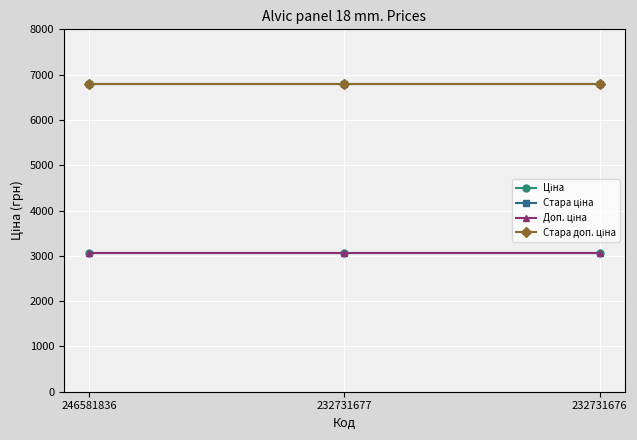

Is the value of Доп. ціна at 232731676 greater than the value of Ціна at 232731677?

Yes